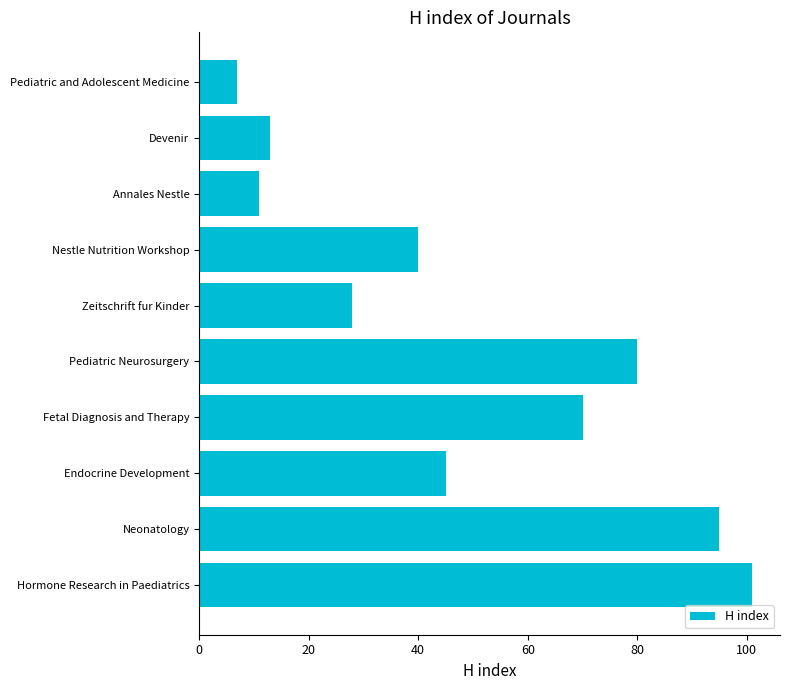

Is it true that the value at Nestle Nutrition Workshop is 40?

True